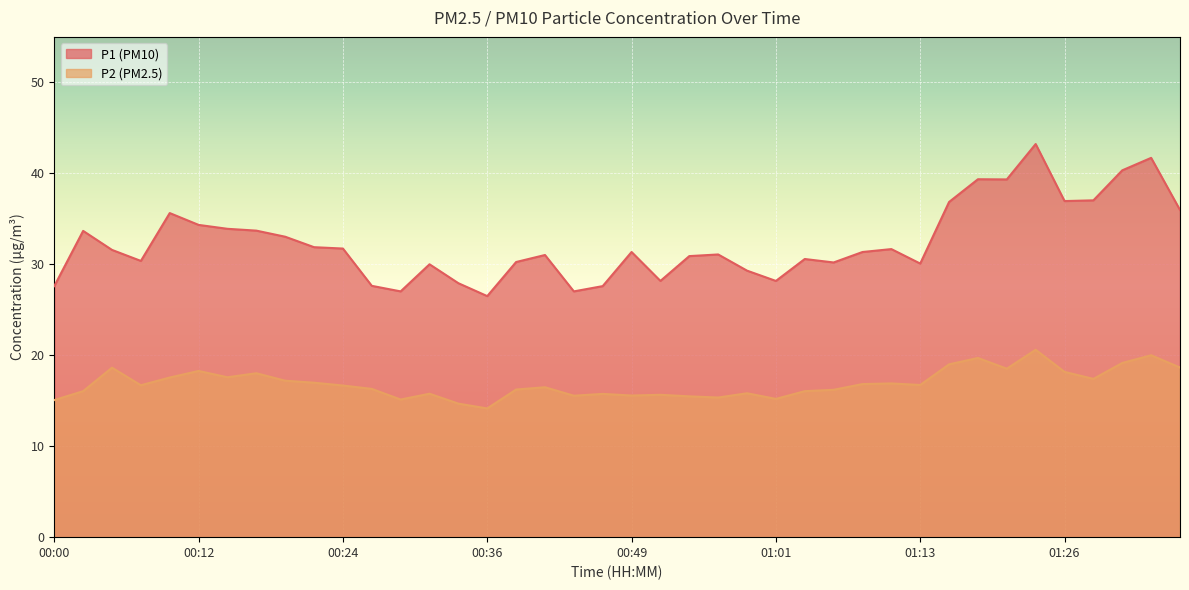

Reading left to right, list all the values displayed in this chart.

P1: 27.6	33.7	31.6	30.4	35.6	34.3	33.9	33.7	33.0	31.9	31.7	27.6	27.0	30.0	27.9	26.5	30.2	31.0	27.0	27.6	31.4	28.2	30.9	31.1	29.3	28.2	30.6	30.2	31.4	31.7	30.1	36.9	39.4	39.3	43.2	37.0	37.0	40.3	41.7	36.0
P2: 15.1	16.1	18.6	16.7	17.6	18.3	17.6	18.0	17.2	17.0	16.7	16.3	15.1	15.8	14.7	14.2	16.2	16.5	15.6	15.8	15.6	15.7	15.5	15.3	15.8	15.2	16.1	16.2	16.8	16.9	16.7	19.0	19.7	18.5	20.6	18.2	17.4	19.1	20.0	18.6